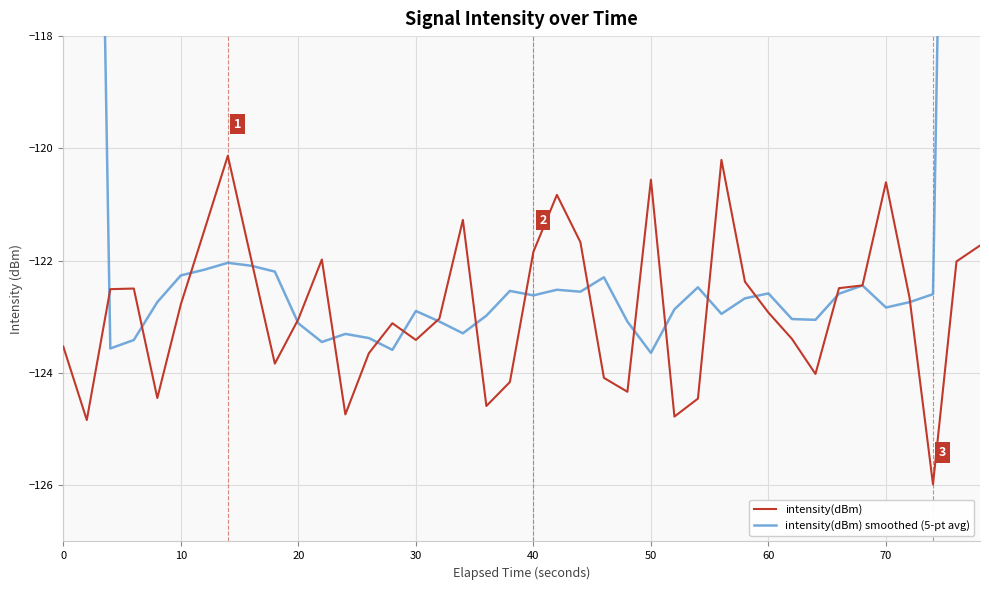

How many times do intensity(dBm) and intensity(dBm) smoothed (5-pt avg) cross each other?

18